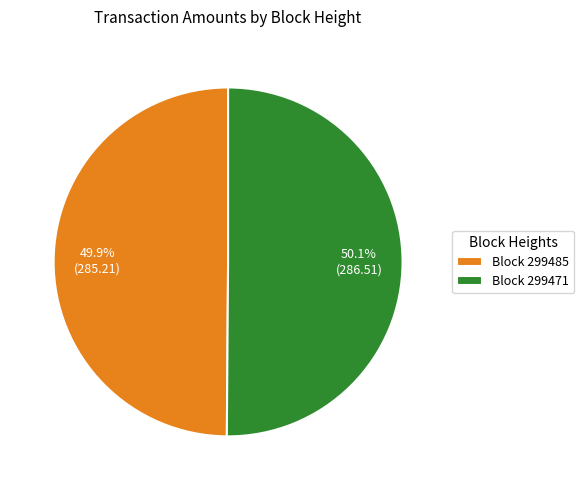

How many slices are in this pie chart?

2